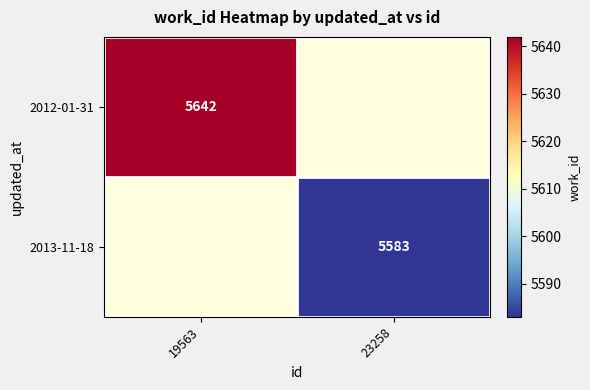

The value of 2012-01-31 at 19563 is 5642. True or false?

True